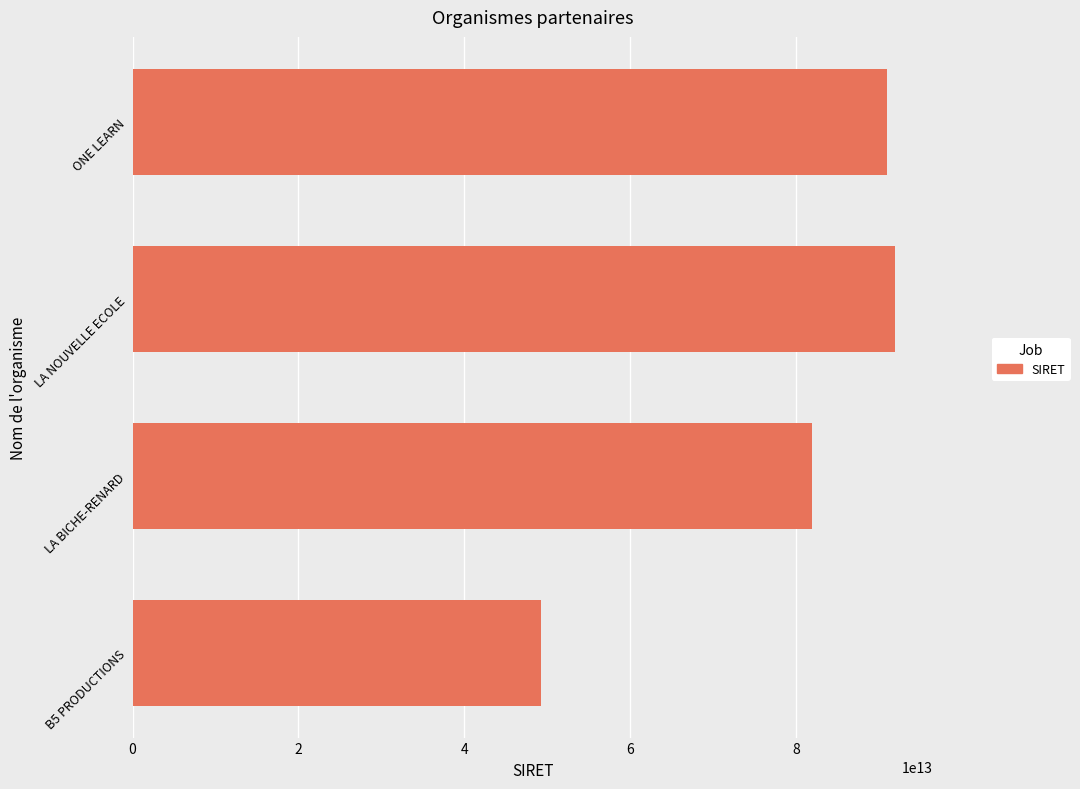

Are the bars horizontal?

Yes